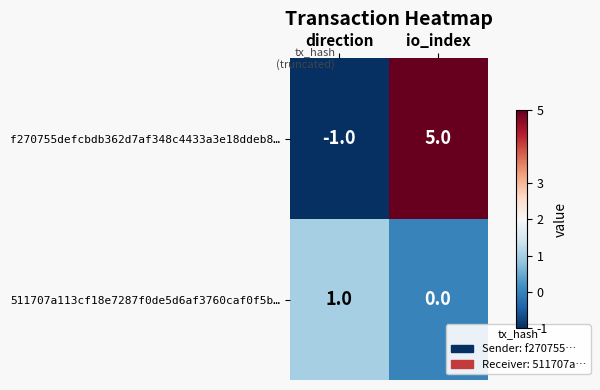

What is the sum of the f270755defcbdb362d7af348c4433a3e18ddeb8… values at io_index and direction?

4